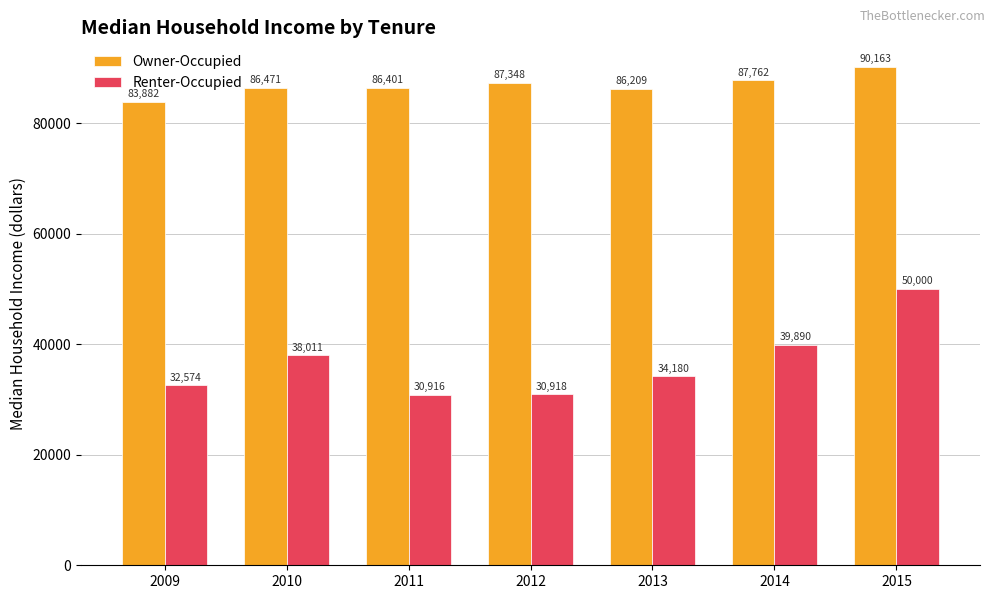

Reading left to right, transcribe all the data shown in this chart.

Owner-Occupied: 83882	86471	86401	87348	86209	87762	90163
Renter-Occupied: 32574	38011	30916	30918	34180	39890	50000